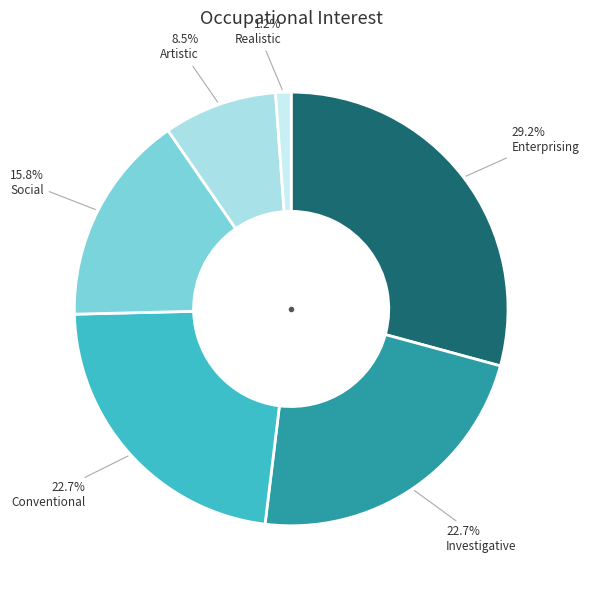

How many segments does this pie chart have?

6